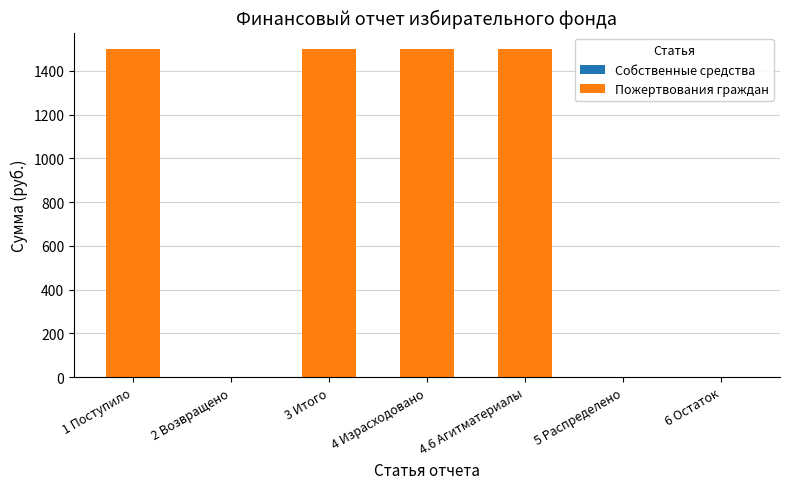

Reading right to left, transcribe all the data shown in this chart.

6 Остаток=0	5 Распределено=0	4.6 Агитматериалы=1500	4 Израсходовано=1500	3 Итого=1500	2 Возвращено=0	1 Поступило=1500